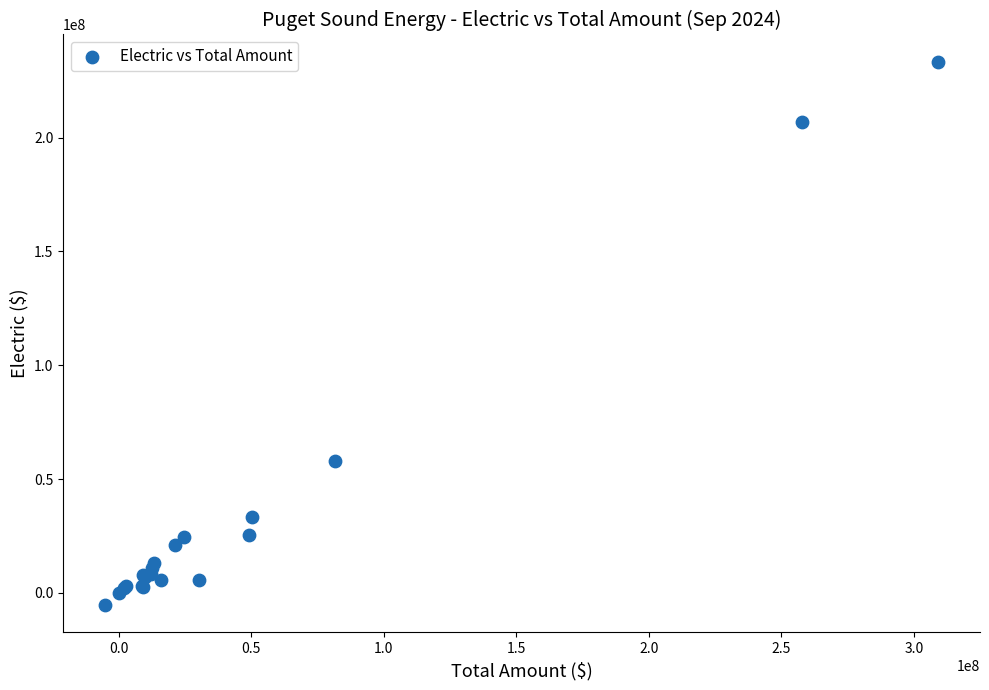

What Y value in the scatter plot is closest to 114016636?

58090171.1